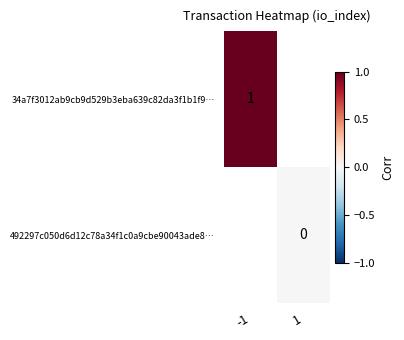

The value of 34a7f3012ab9cb9d529b3eba639c82da3f1b1f9… at -1 is 1. True or false?

True